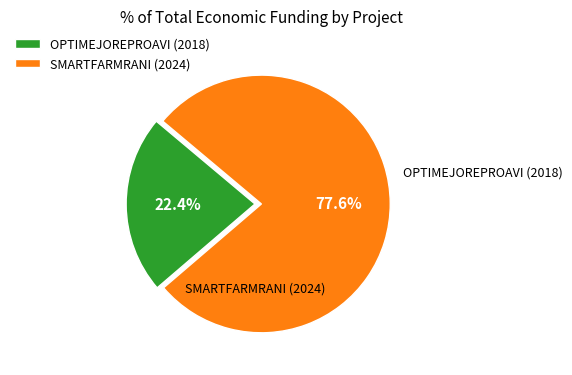

How many segments does this pie chart have?

2